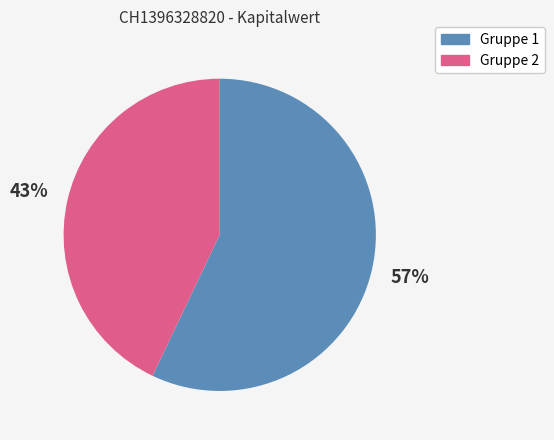

To the nearest percent, what is the difference between the largest and smallest slice percentages?

14%